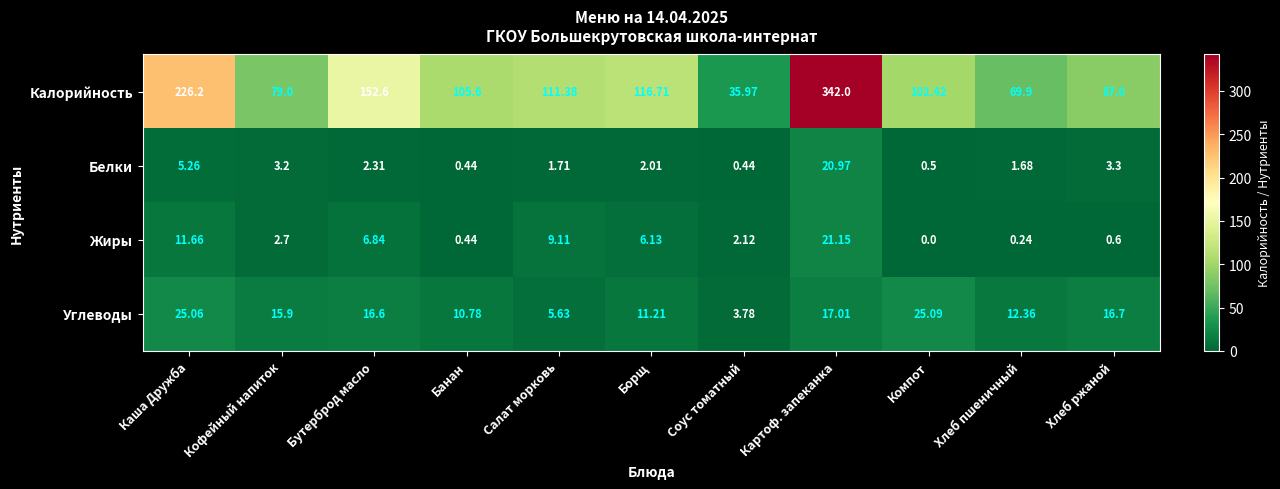

What is the spread (max minus min) of values at Бутерброд масло?

150.3